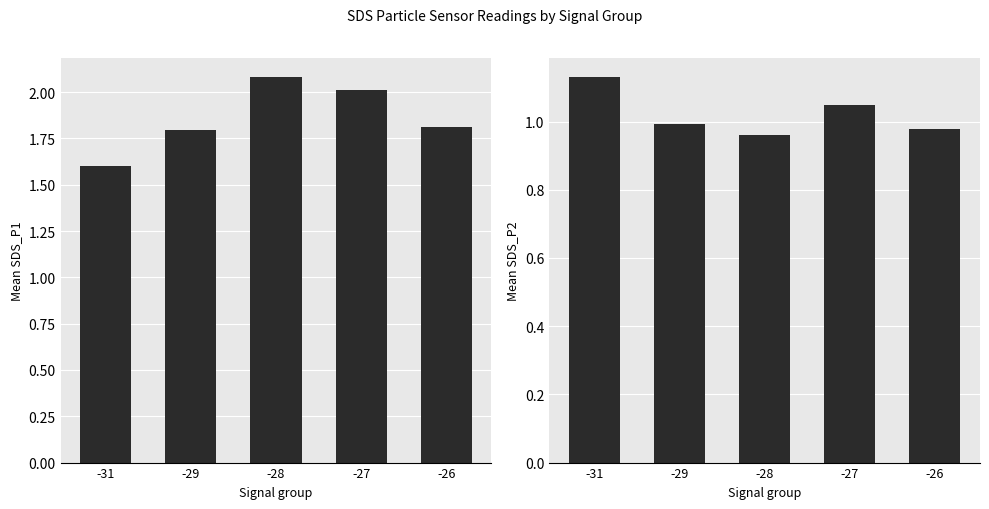

Rank the series at -29 from highest to lowest value.

SDS_P1, SDS_P2